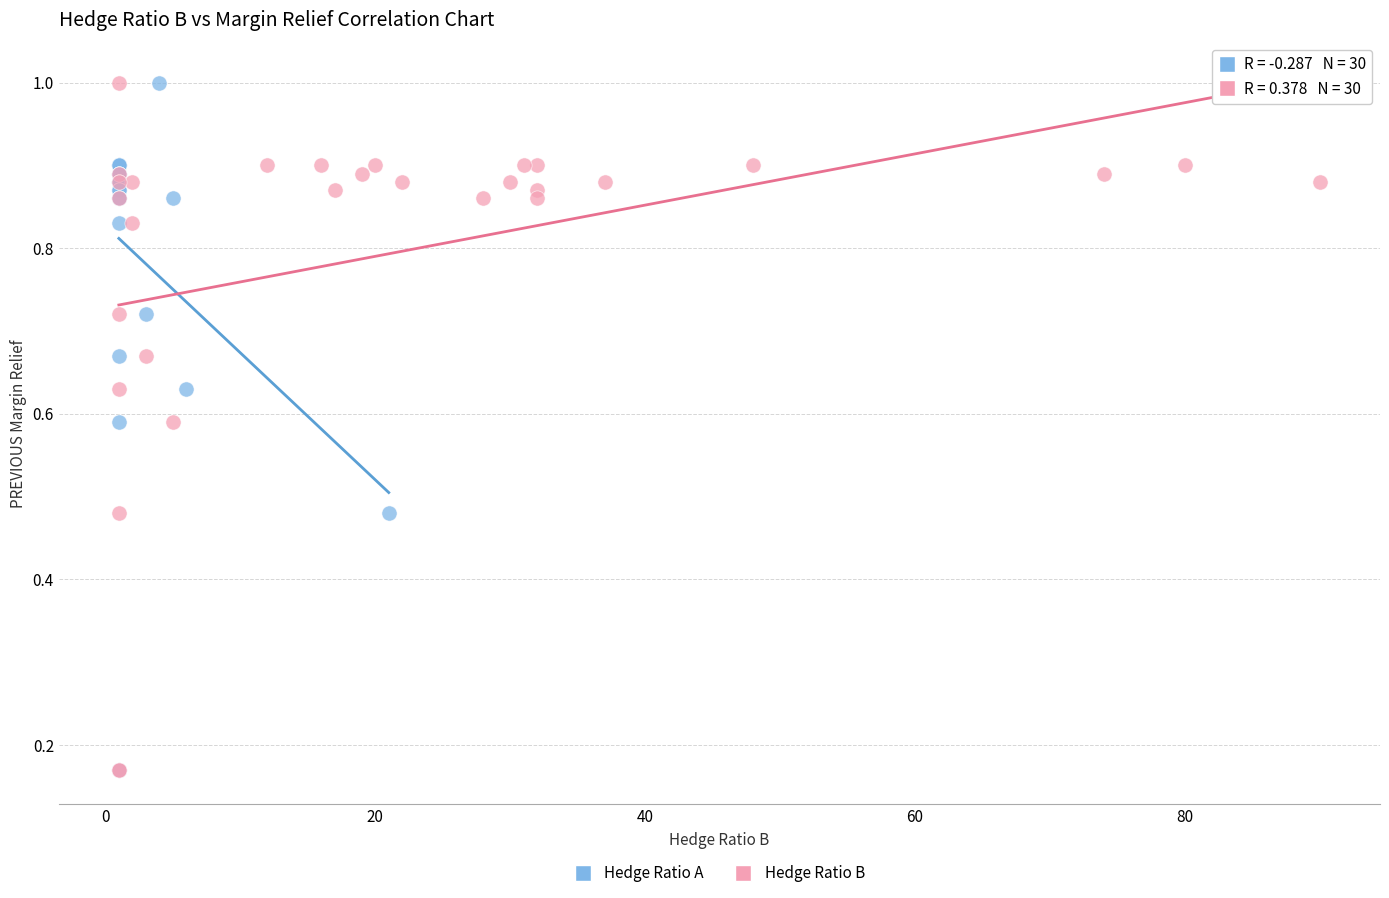

What are all the series names shown in the legend?

Hedge Ratio A, Hedge Ratio B